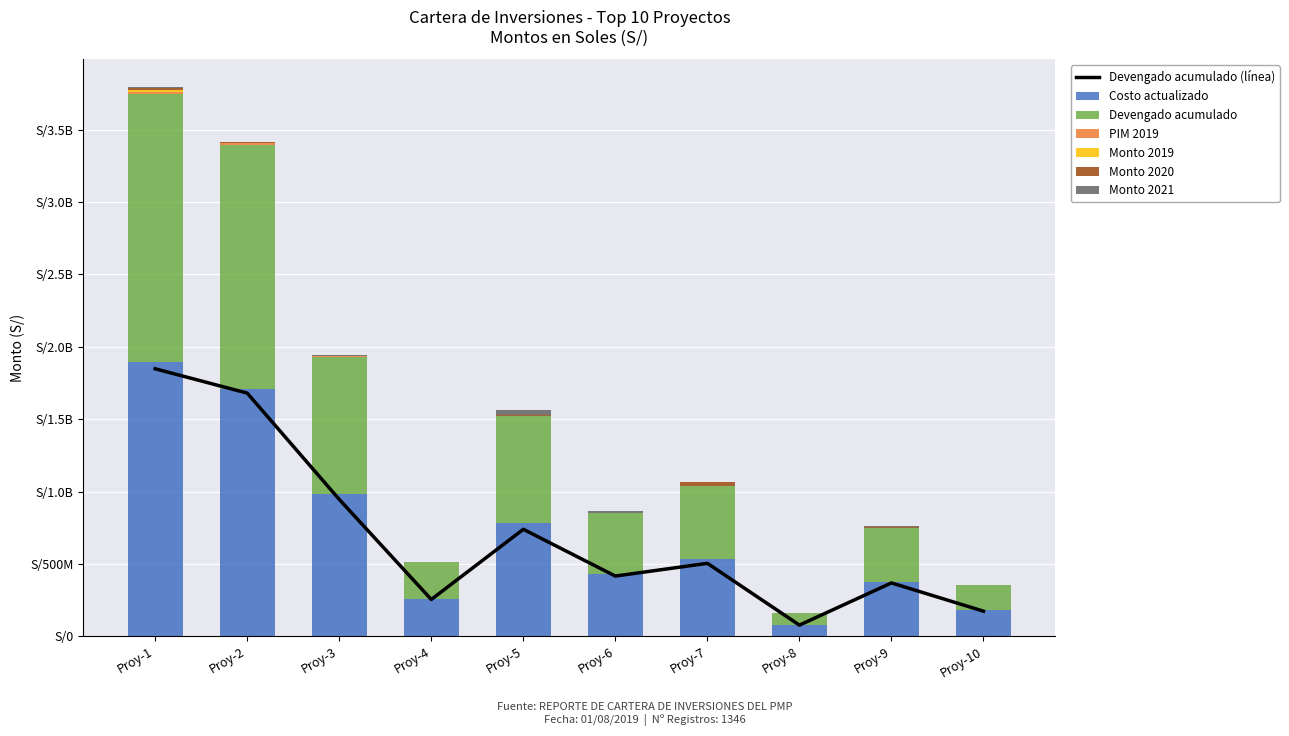

What is the value of the Monto 2021 bar at the 8th from the left?

200000